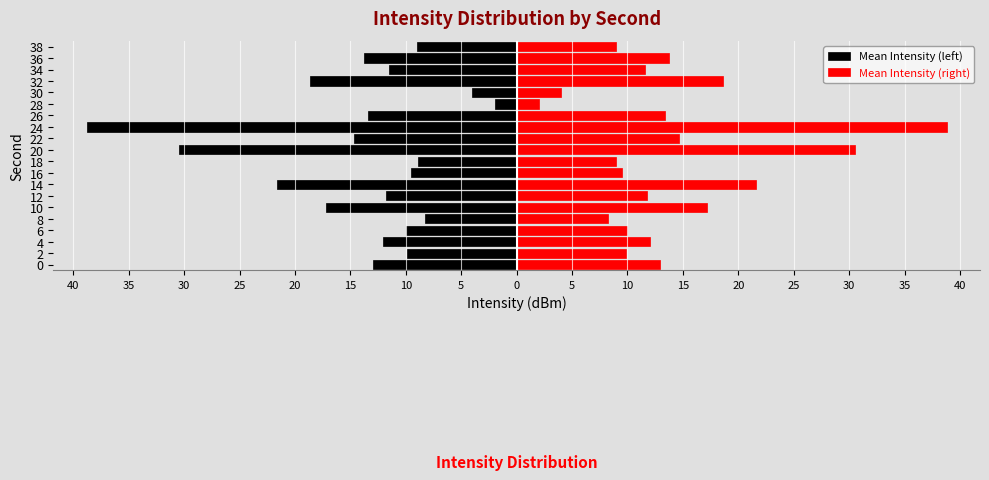

Between 24 and 28, which series saw the biggest shift?

Mean Intensity (left)